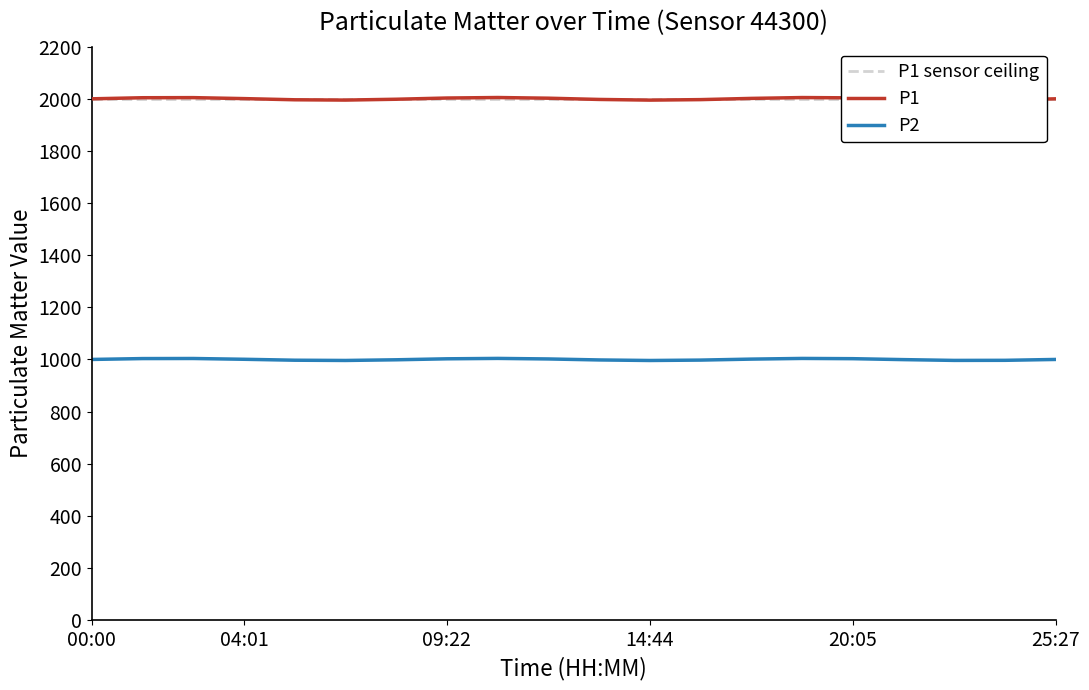

Which category has the highest value across all series?

00:00